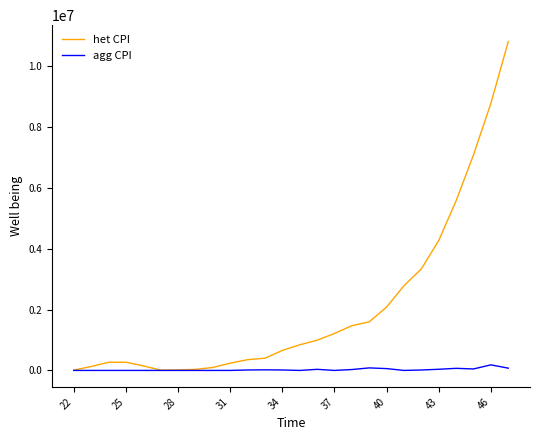

Does the chart display data point markers on the line(s)?

No